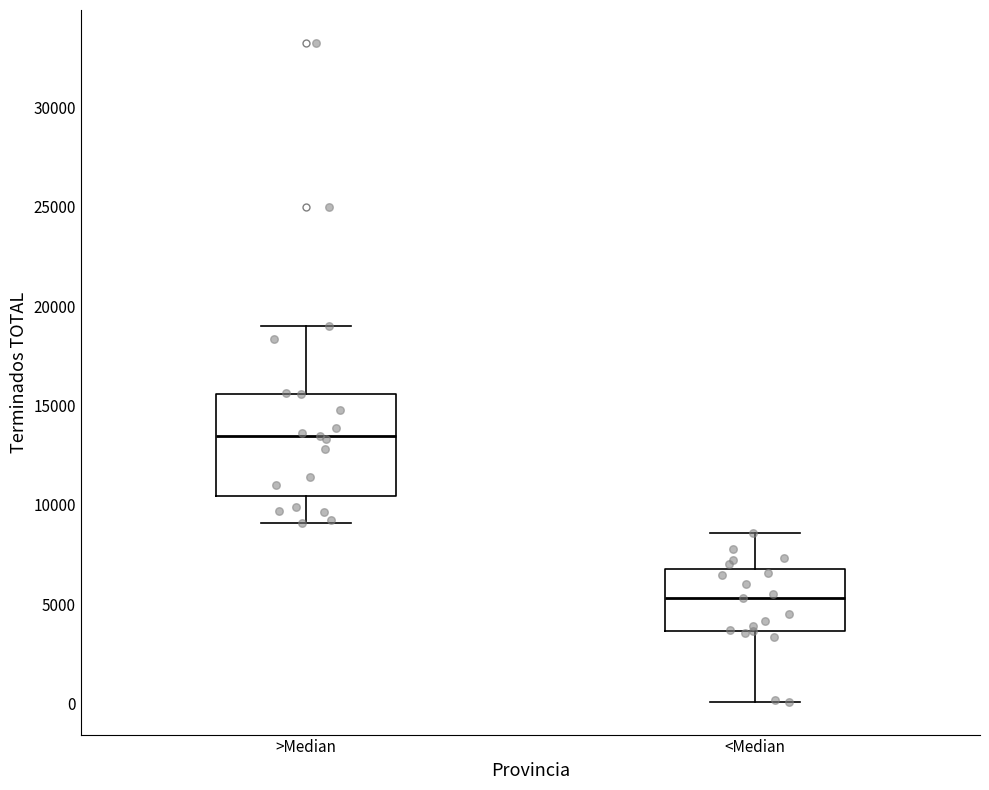

Comparing the boxes themselves (not the whiskers), which one is the tallest?

>Median